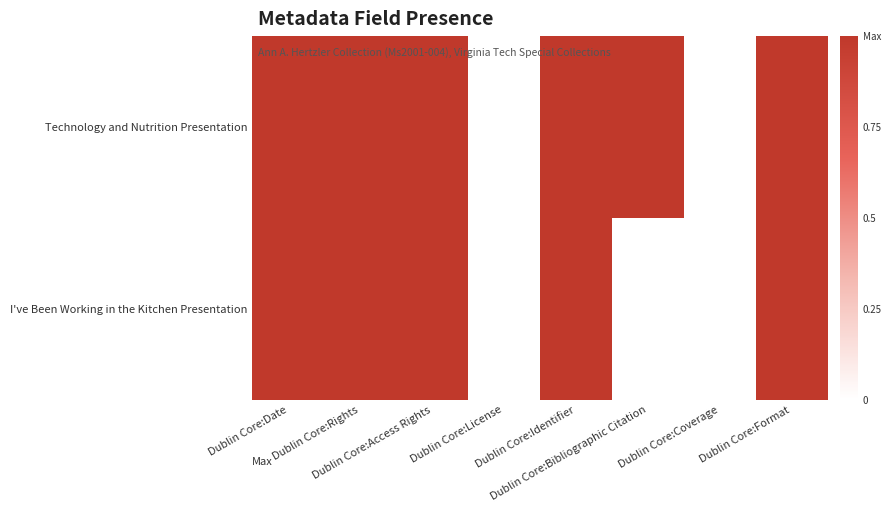

How many series are shown in this chart?

2